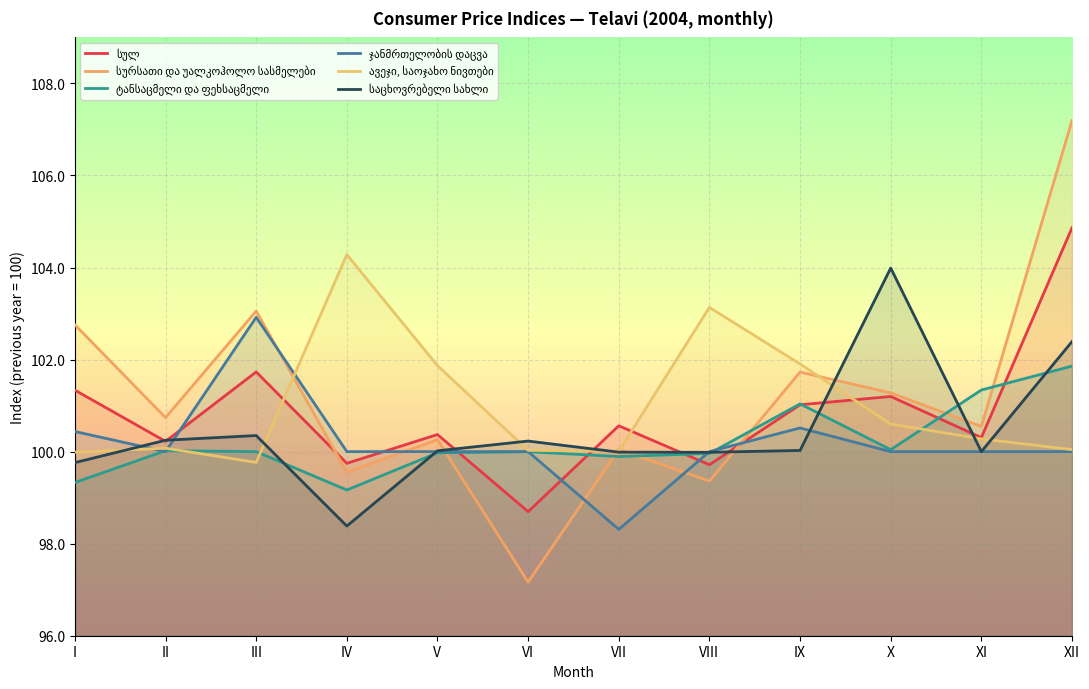

True or false: სულ and ჯანმრთელობის დაცვა cross at least once.

True